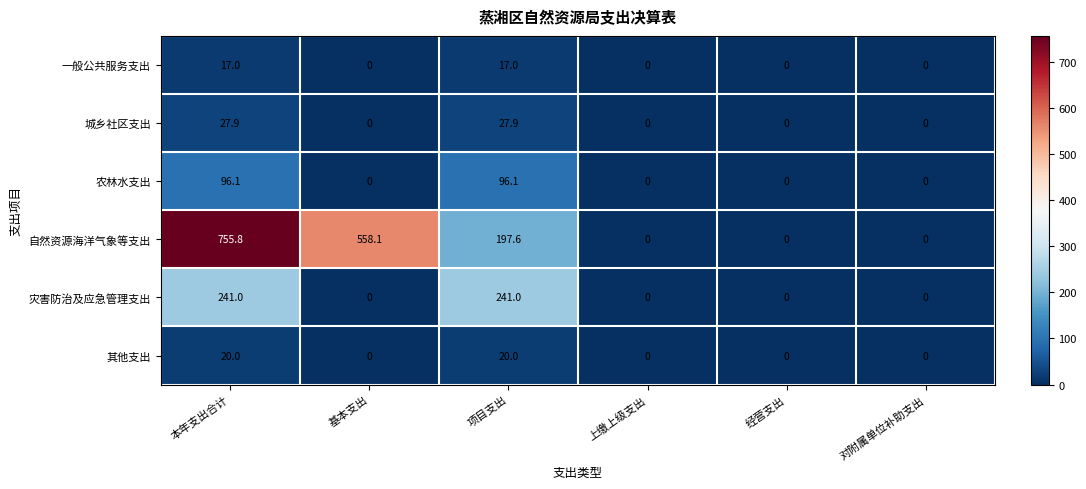

Which series changed the most between 项目支出 and 对附属单位补助支出?

灾害防治及应急管理支出